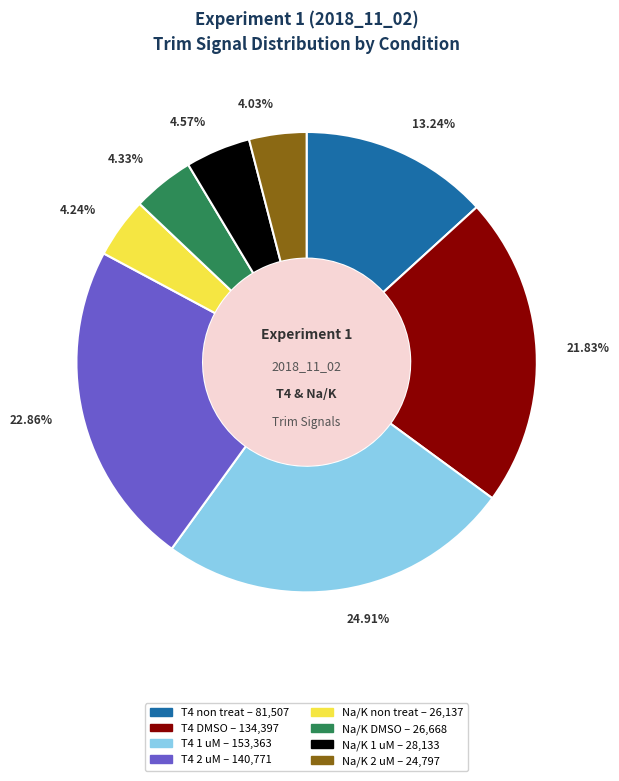

Is there any slice that represents more than half of the pie?

No